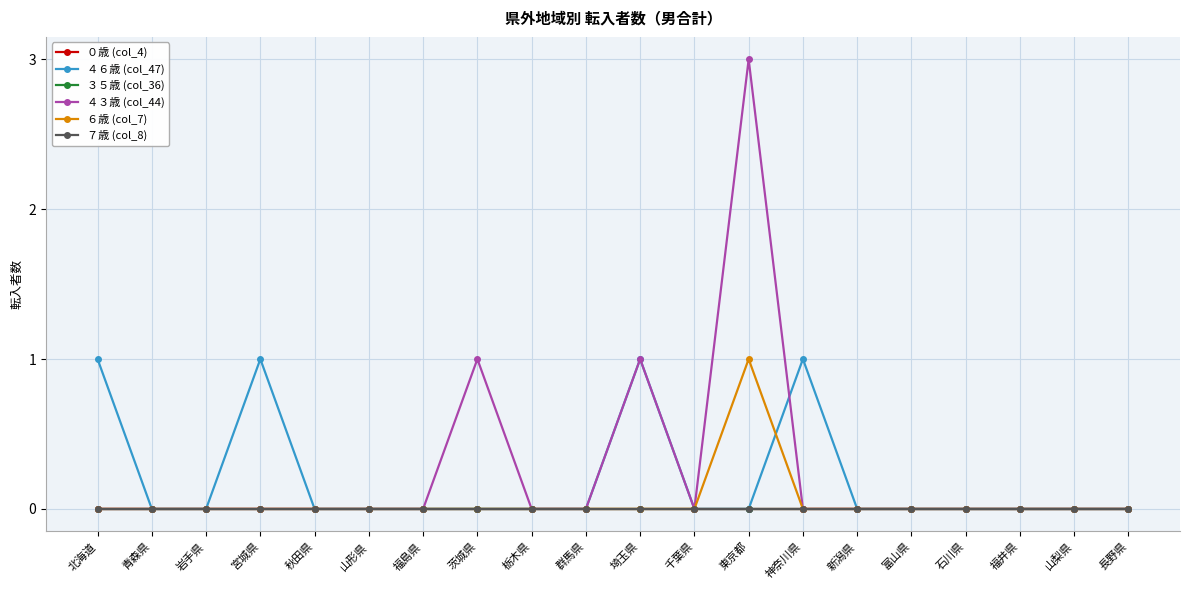

At which label does ６歳 (col_7) reach its minimum?

北海道